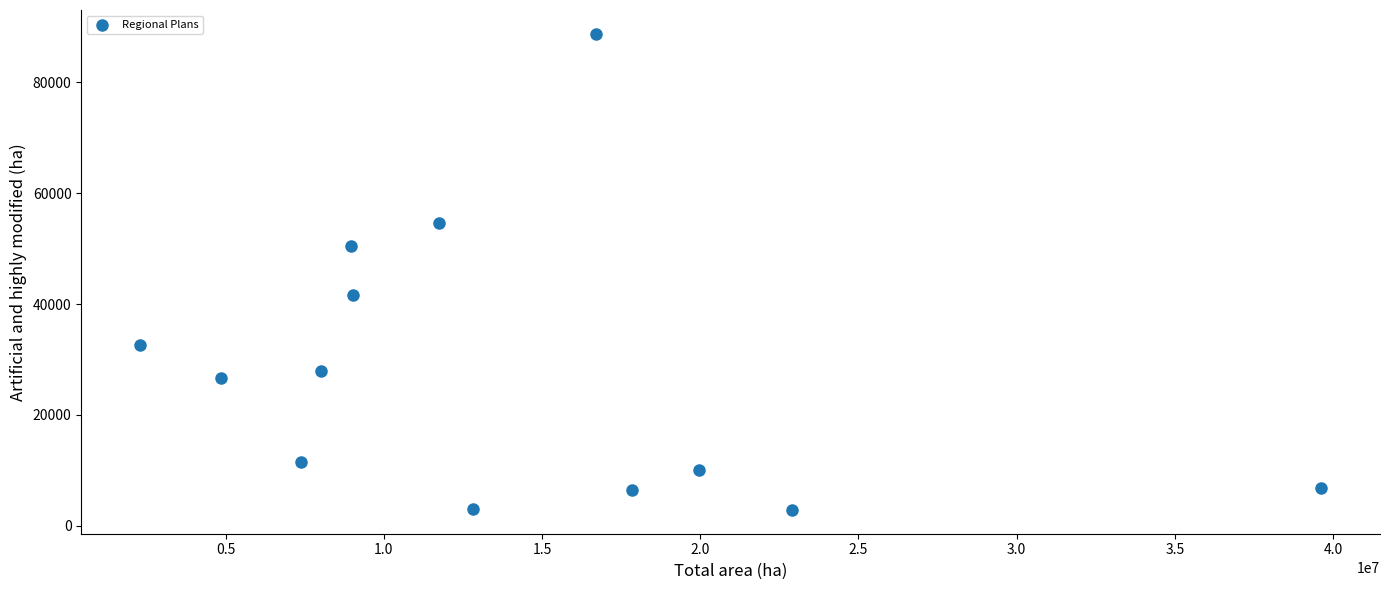

What is the range of Y values (max minus min)?

85910